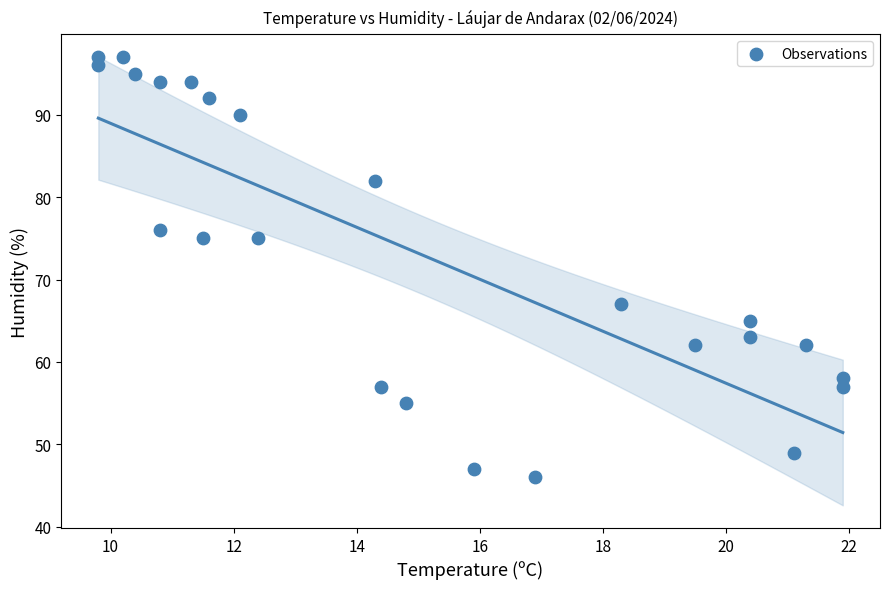

What is the range of Y values (max minus min)?

51